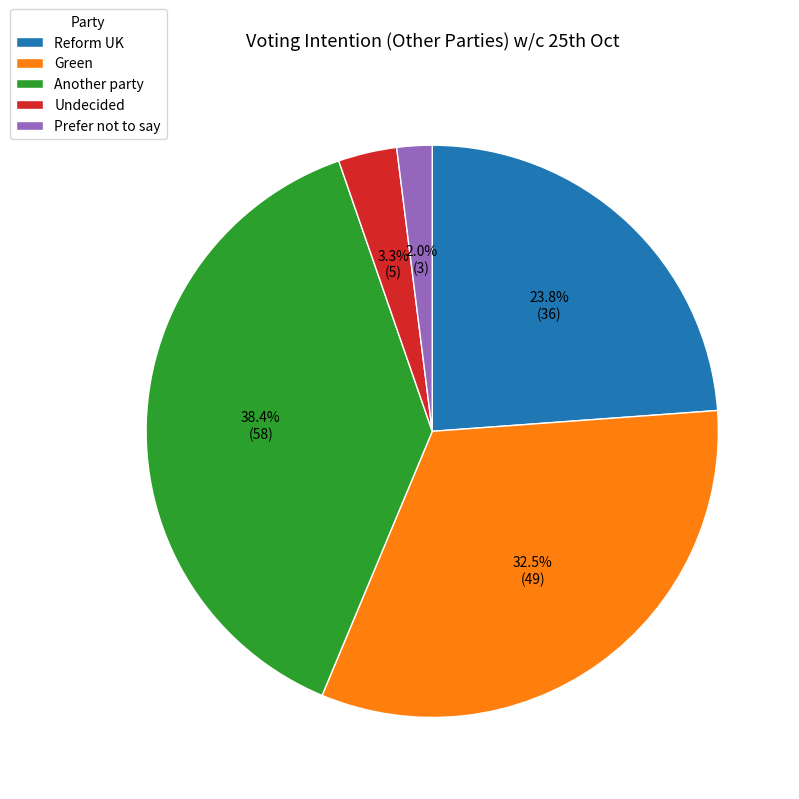

What is the ratio of the value at Reform UK to the value at Green?

0.7